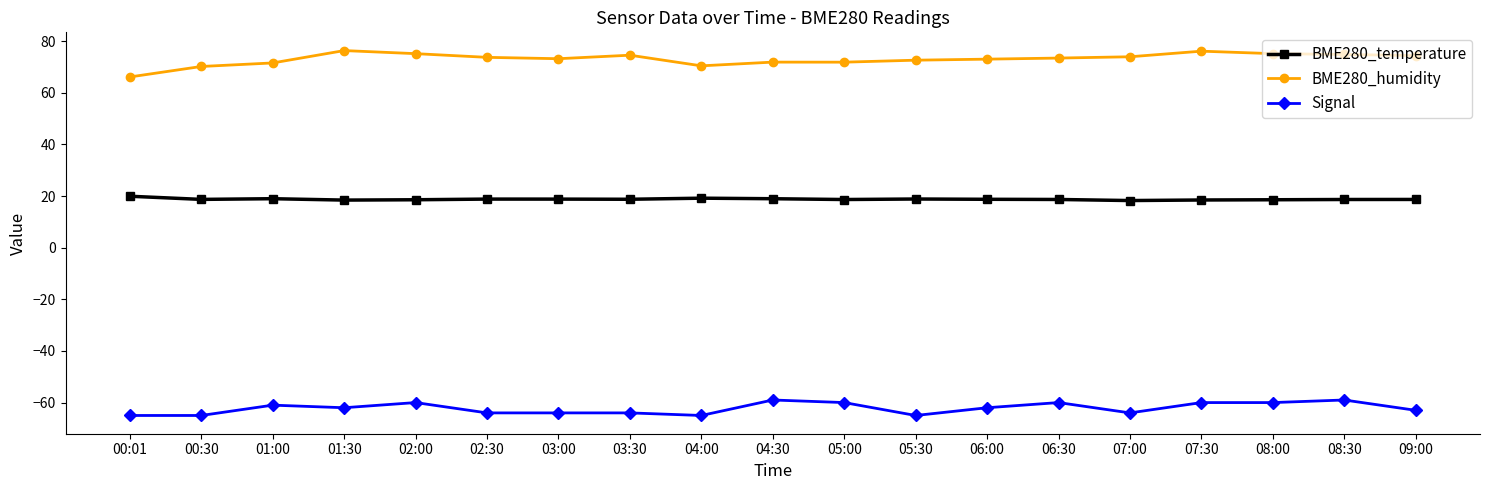

What is the approximate value of Signal at 04:30?

-59.0